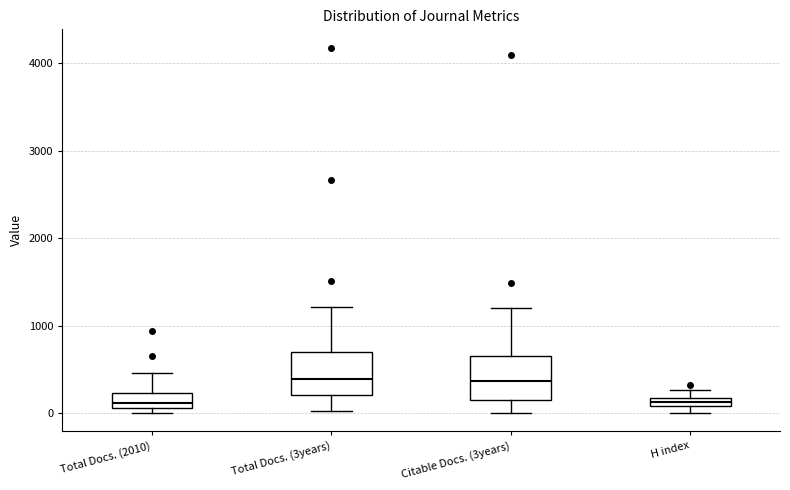

Where does the median line of the box for Citable Docs. (3years) sit on the y-axis? The values are not printed on the chart, so give them approximately, as read against the axis.

400